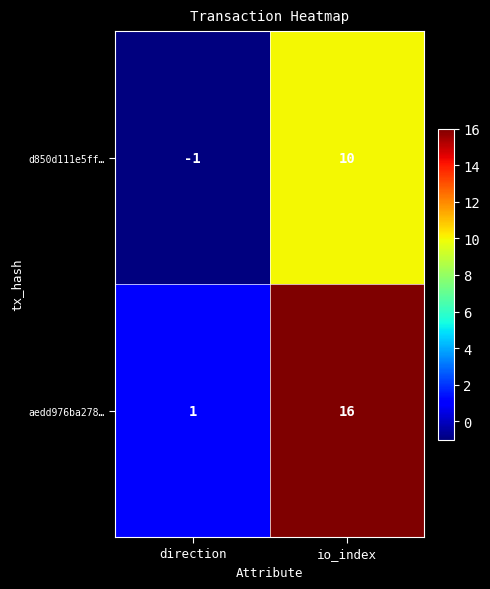

Which series has the largest total across all categories?

aedd976ba278…